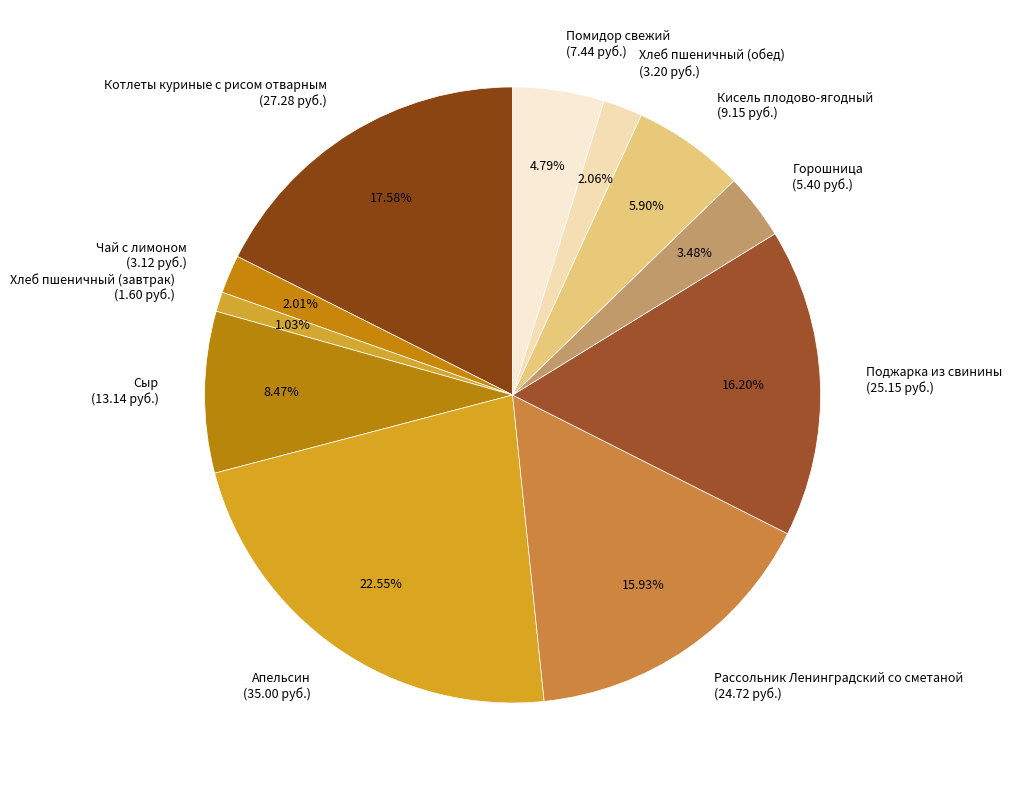

Which slice is the largest?

Апельсин